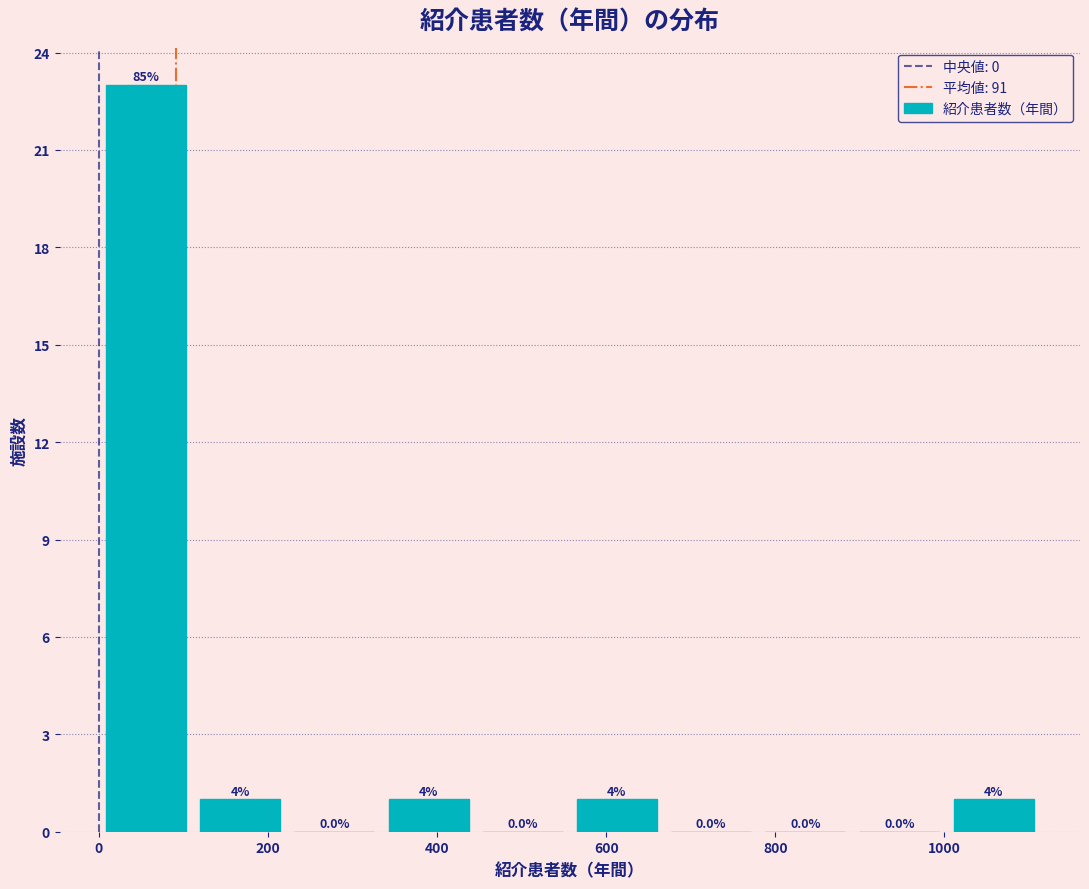

Which range on the x-axis has the tallest bar?

0 to 120